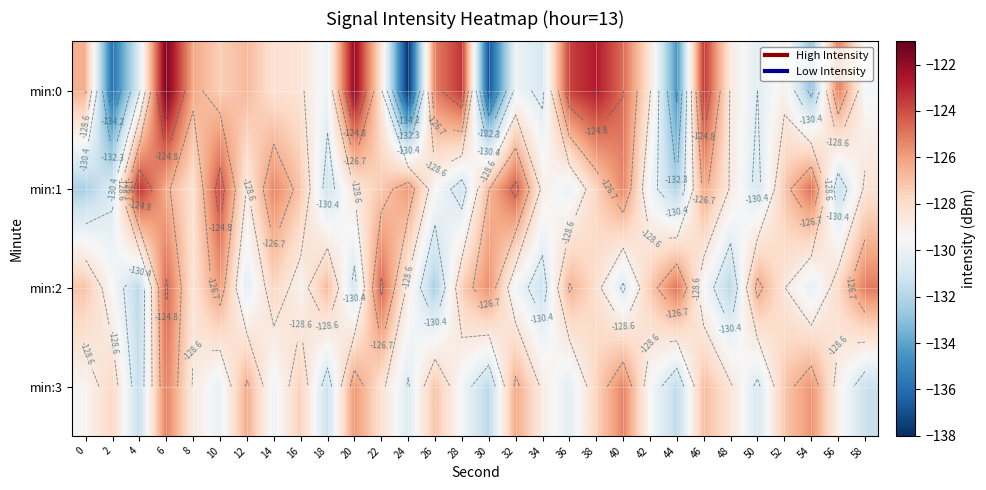

At 2, list the series in order from largest to smallest.

min:3, min:2, min:1, min:0